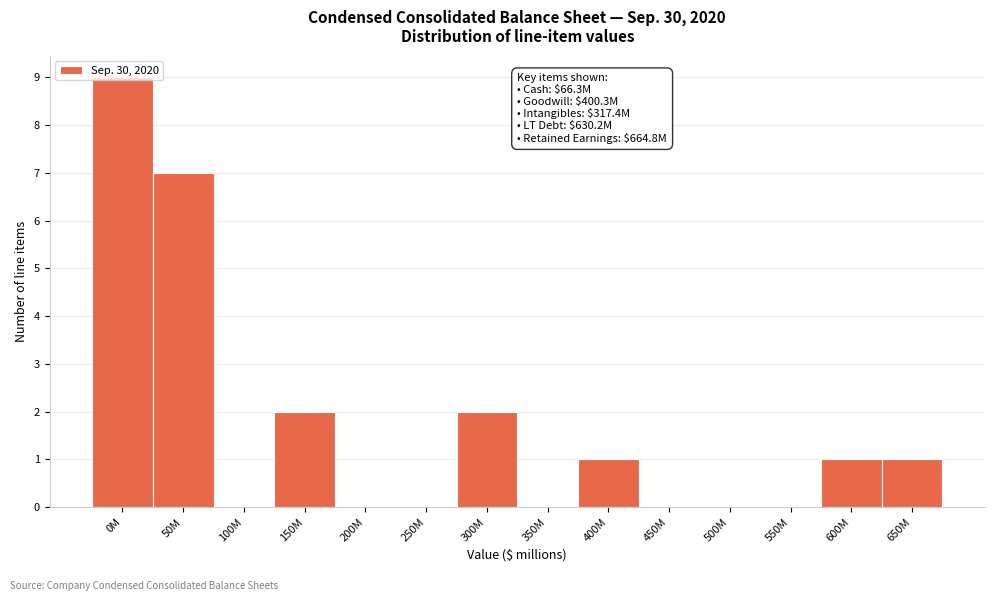

Is it true that the value at 0M is 16?

False